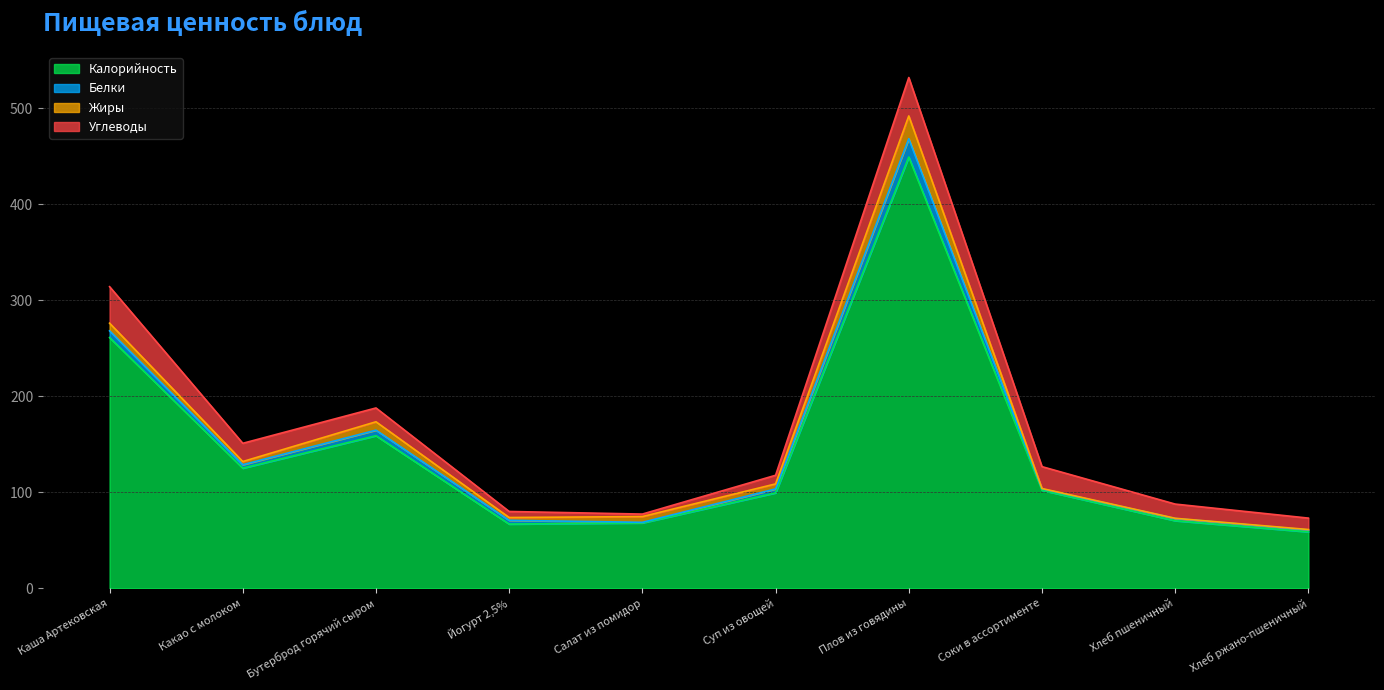

At how many categories does at least one series exceed 98?

6